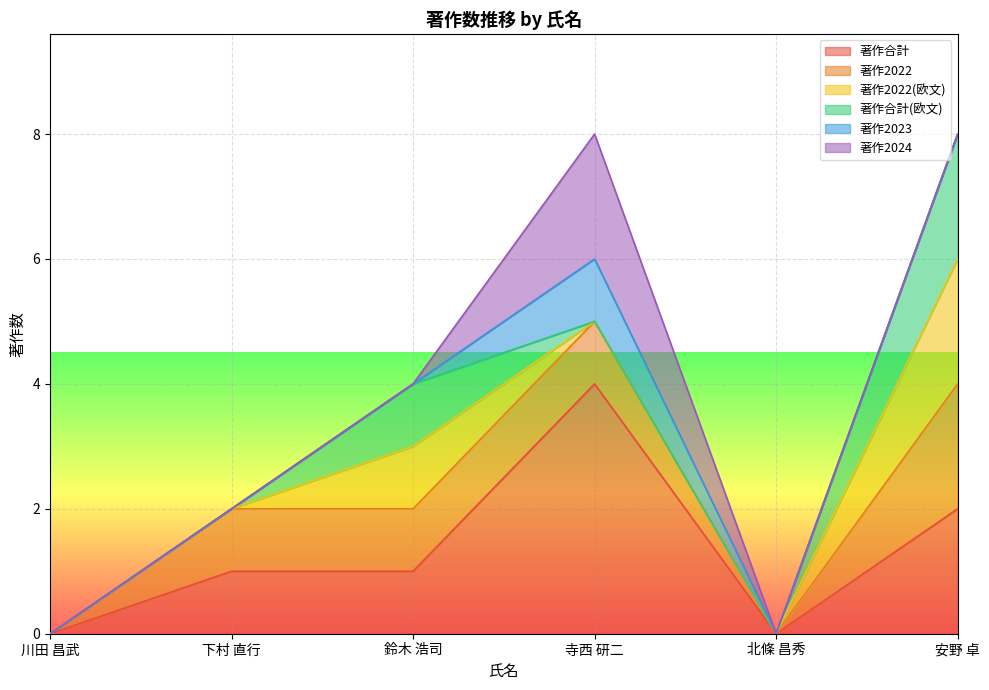

Reading left to right, extract all data points from this chart.

著作合計: 0	1	1	4	0	2
著作2022: 0	1	1	1	0	2
著作2022(欧文): 0	0	1	0	0	2
著作合計(欧文): 0	0	1	0	0	2
著作2023: 0	0	0	1	0	0
著作2024: 0	0	0	2	0	0